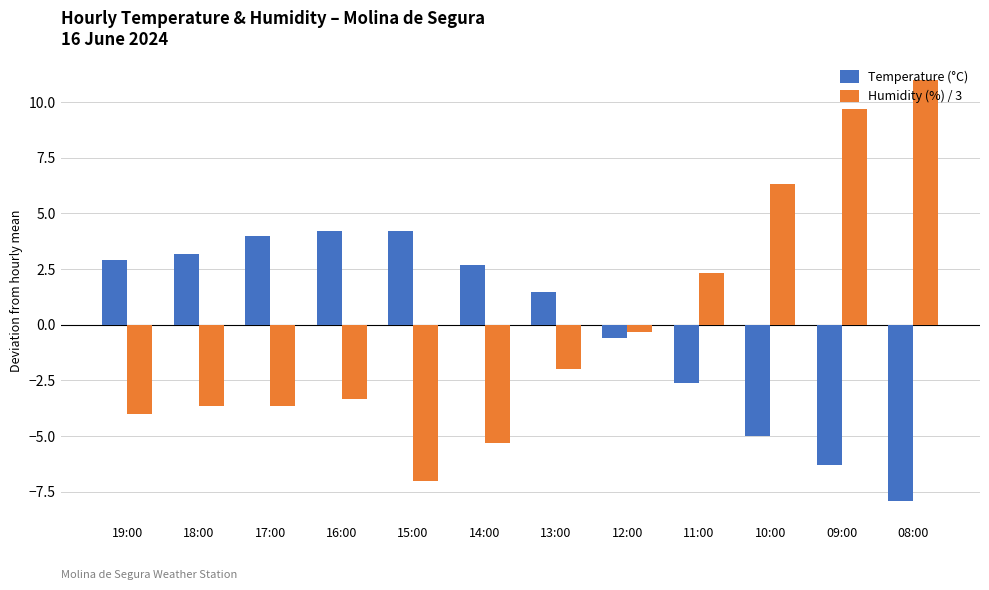

At which label is Temperature (°C) closest to -1?

12:00